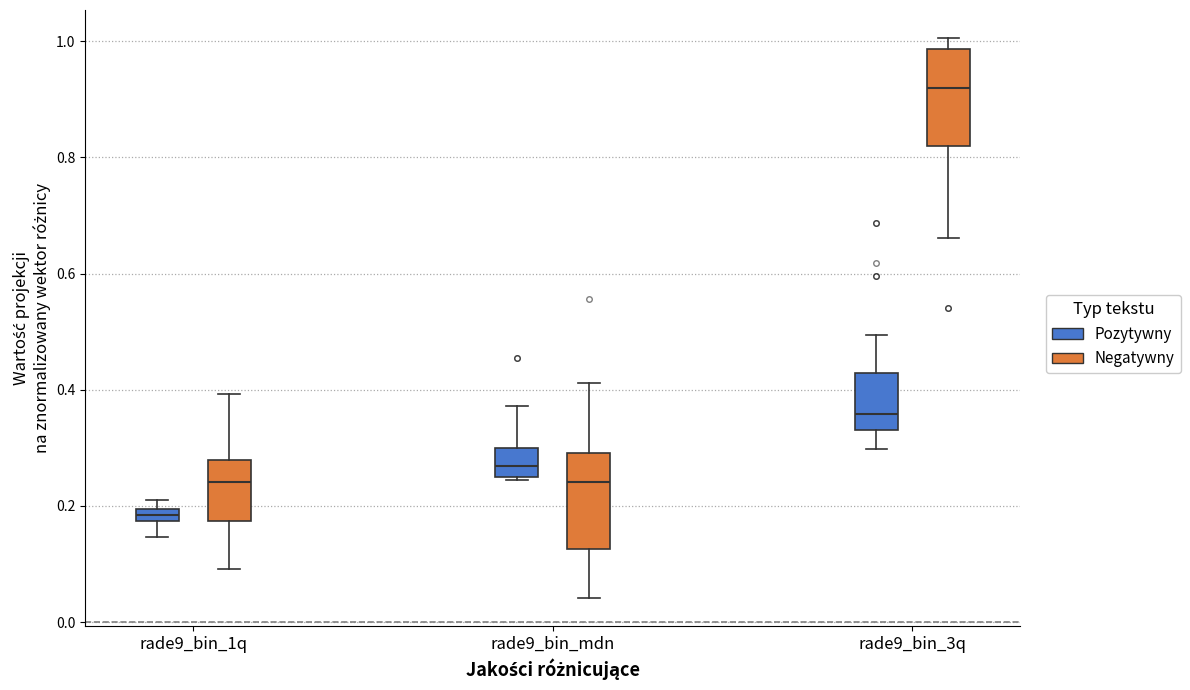

Where does the median line of the box for rade9_bin_3q (Pozytywny) sit on the y-axis? The values are not printed on the chart, so give them approximately, as read against the axis.

0.36